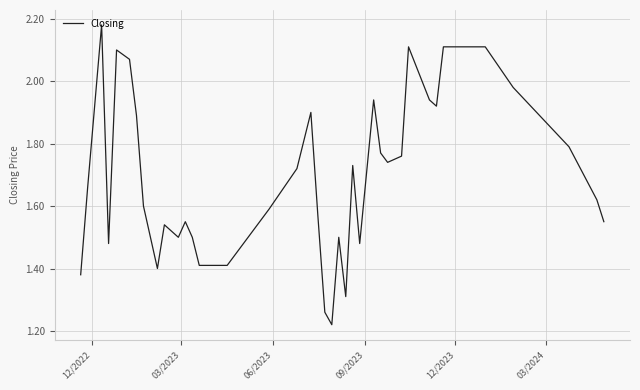

What is the difference between the maximum and minimum values?

1.0